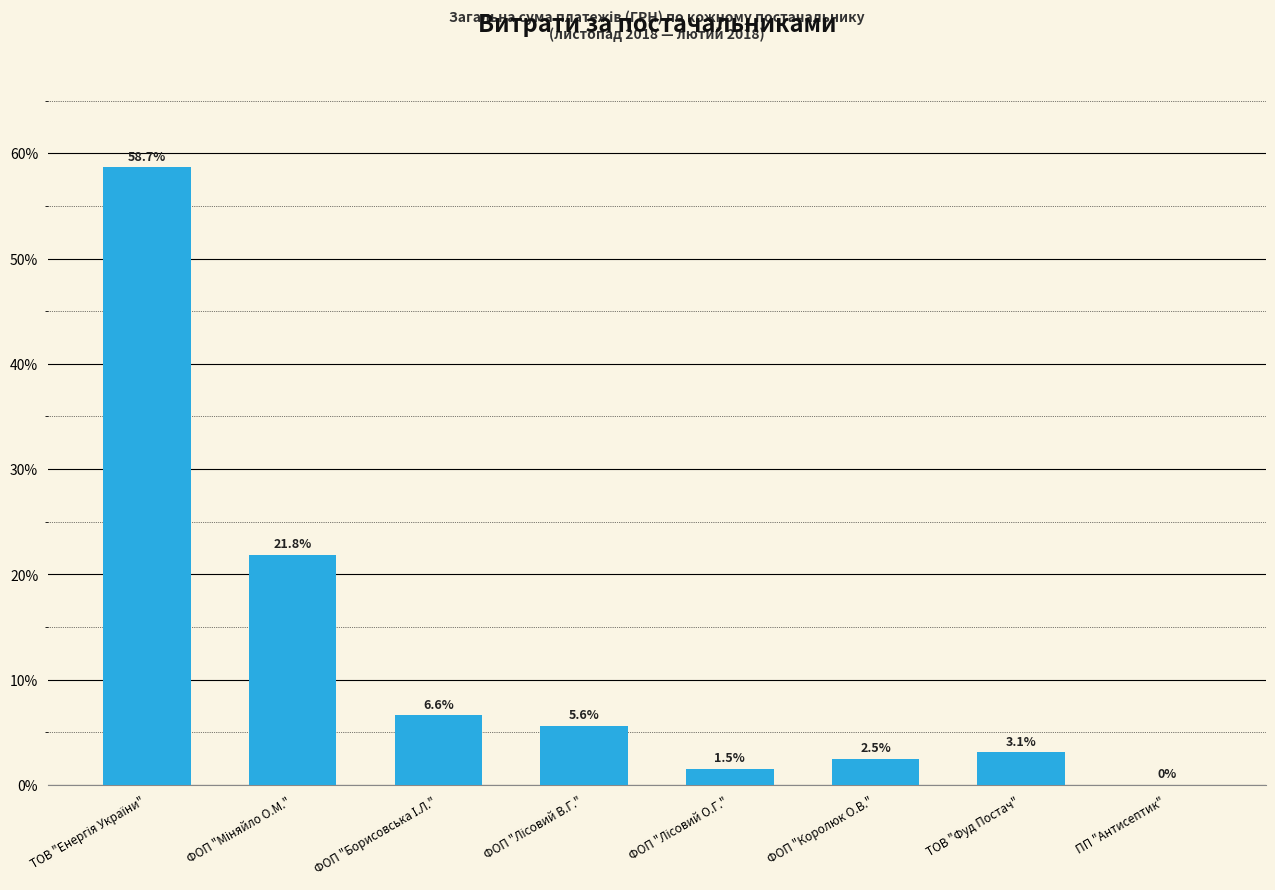

Is it true that the value at ФОП "Королюк О.В." is 2.5?

True